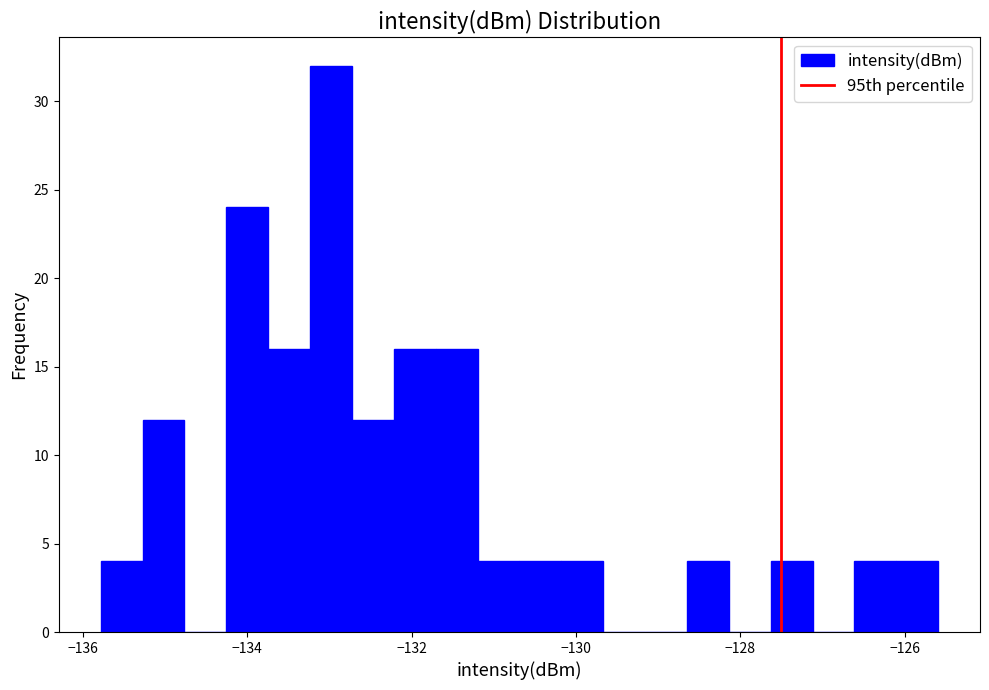

Around what value on the x-axis is the tallest bar? Give the approximate position of its centre, as read against the axis.

-133.0